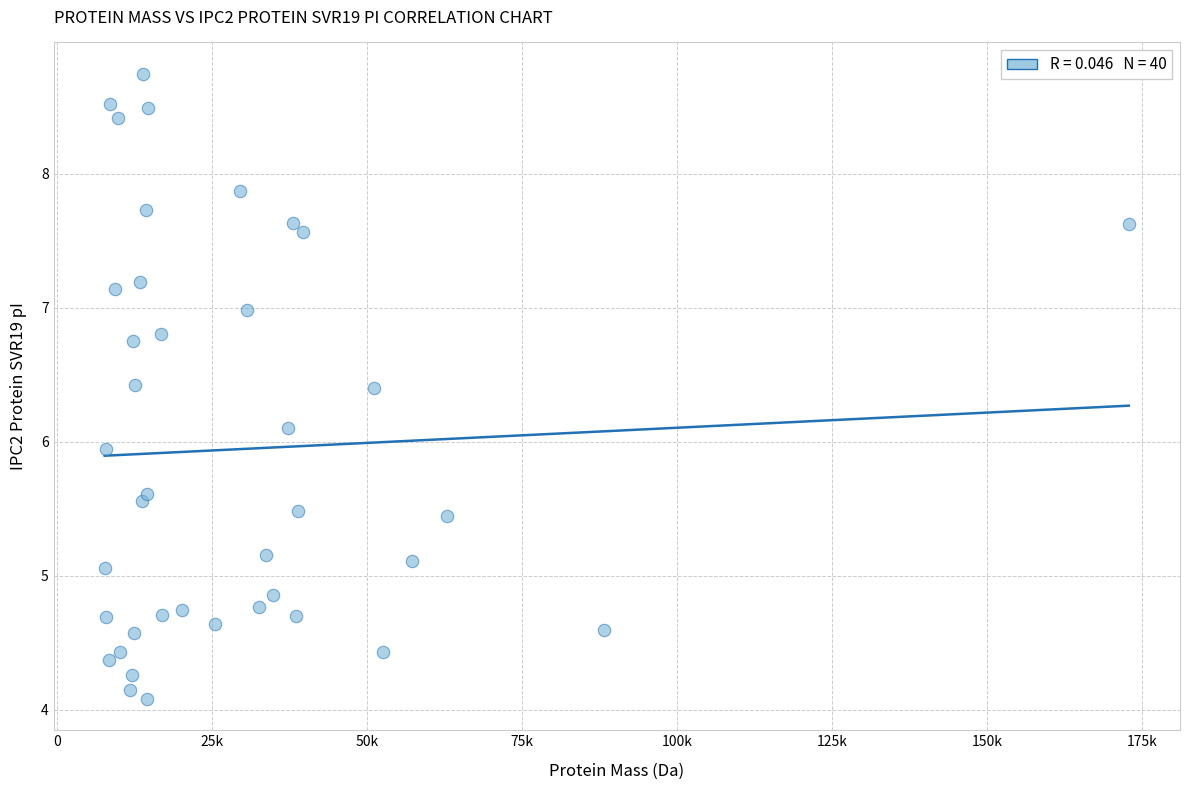

What is the range of Y values (max minus min)?

4.7